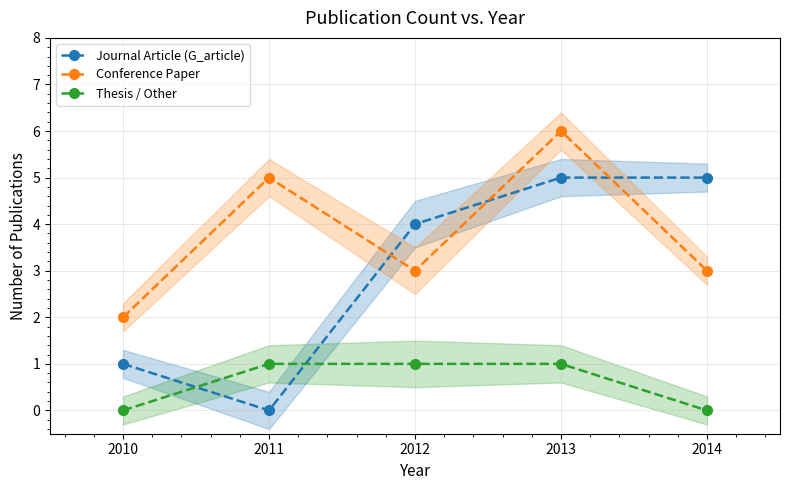

What are all the series names shown in the legend?

Journal Article (G_article), Conference Paper, Thesis / Other